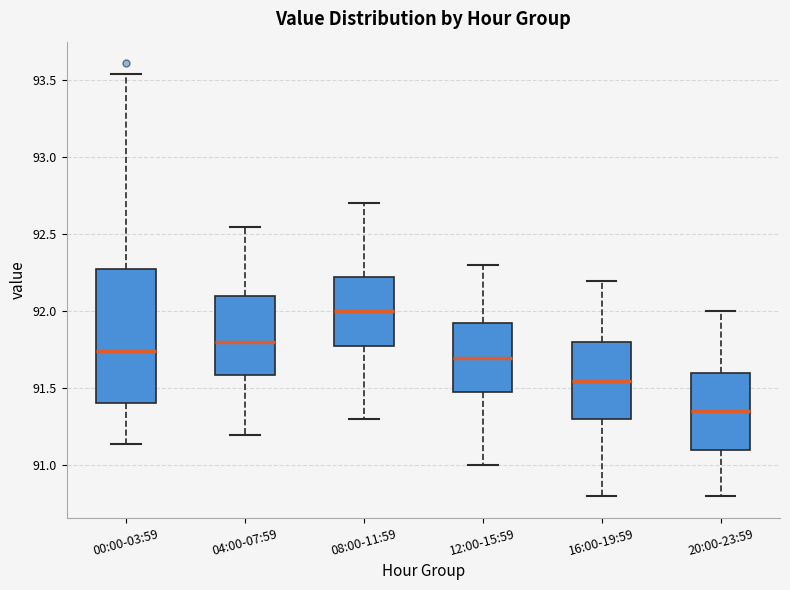

Where does the lower whisker of the box for 20:00-23:59 end on the y-axis? The values are not printed on the chart, so give them approximately, as read against the axis.

90.80